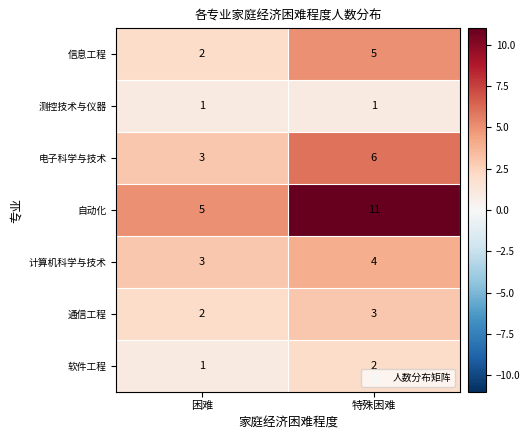

How many values in the 信息工程 series are below 5?

1